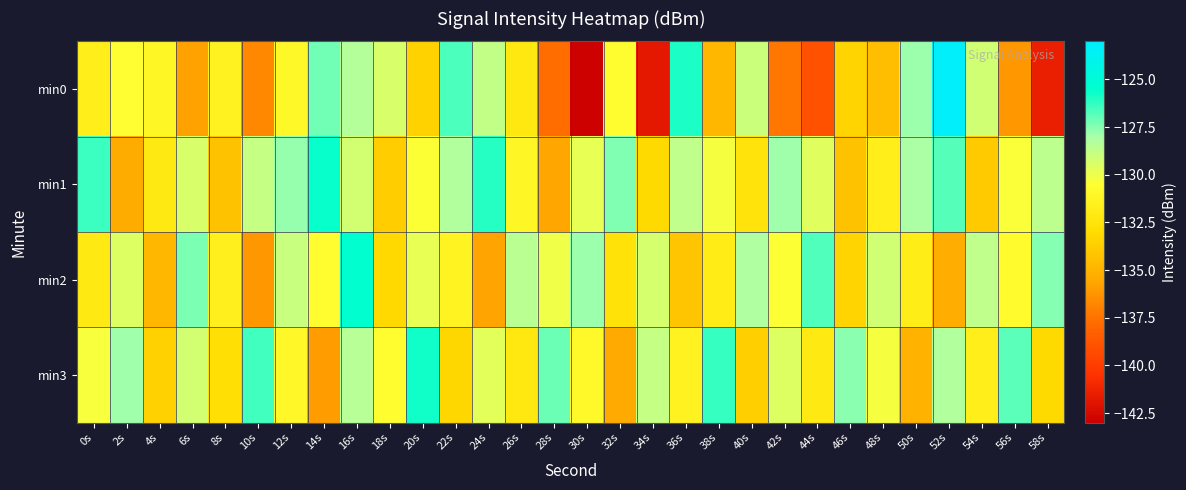

What is the greatest value displayed?

-123.3